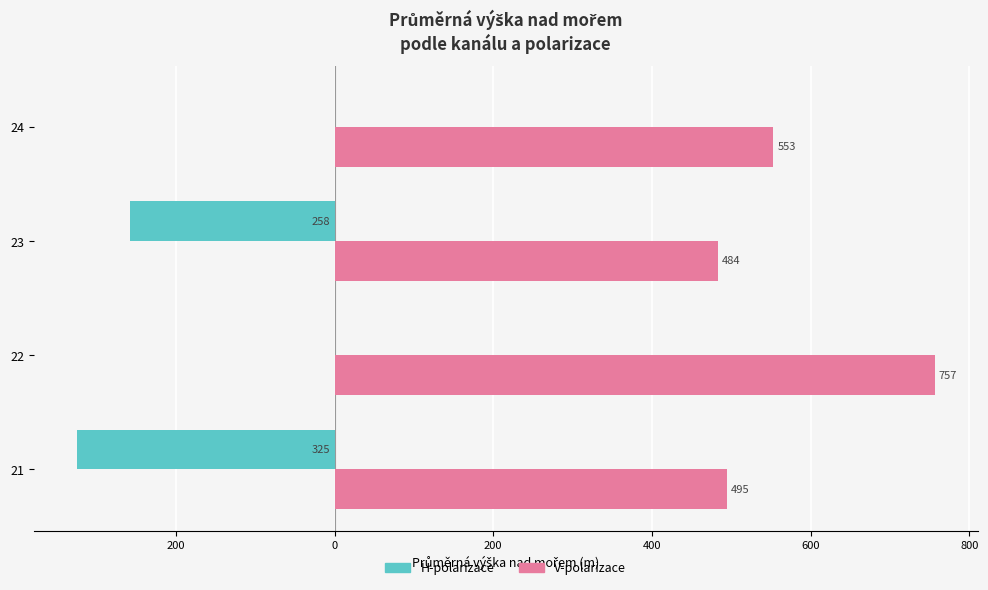

What are all the series names shown in the legend?

H-polarizace, V-polarizace